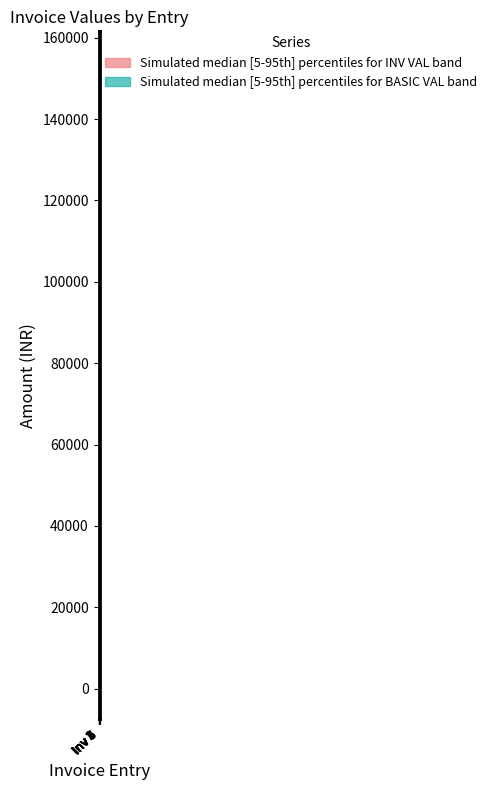

True or false: BASIC VAL median and INV VAL median cross at least once.

False